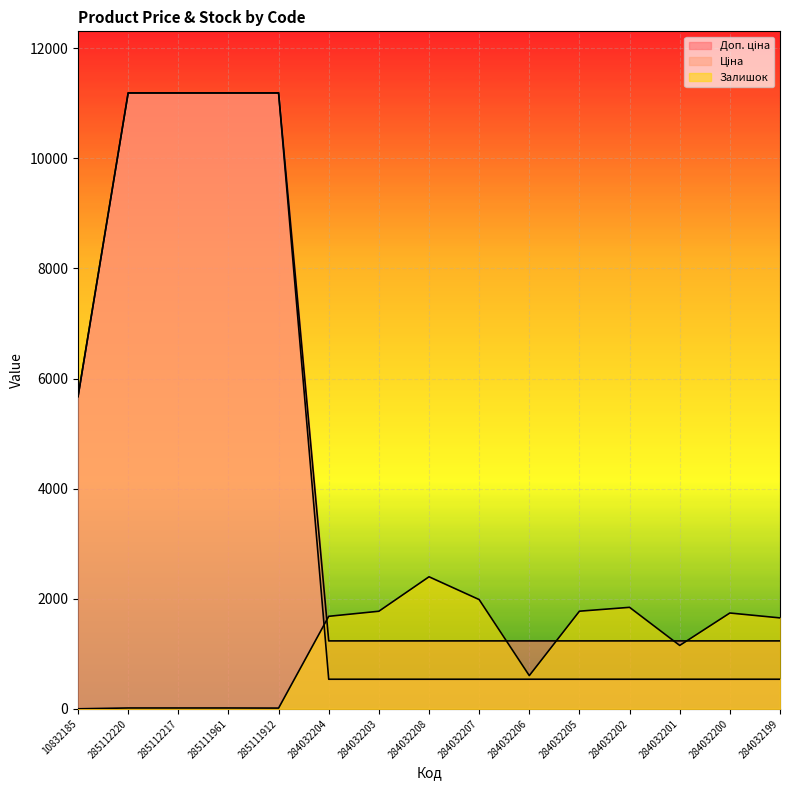

Does the chart display data point markers on the line(s)?

No